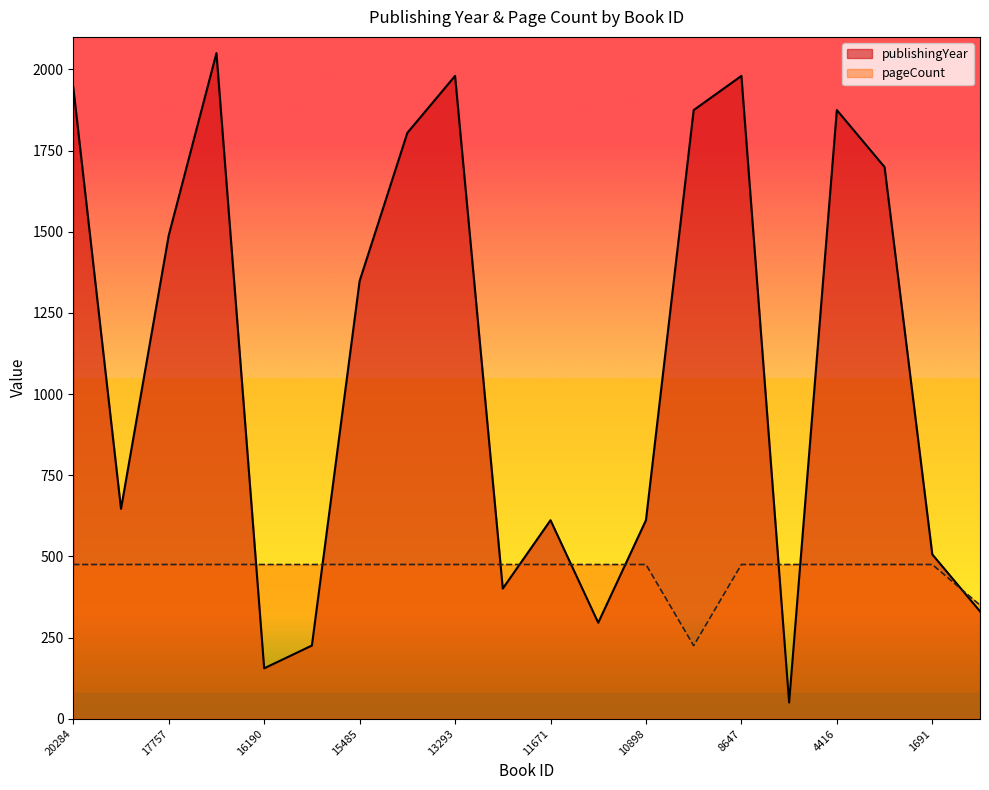

The publishingYear series shows 1488.6 at 17757. True or false?

True